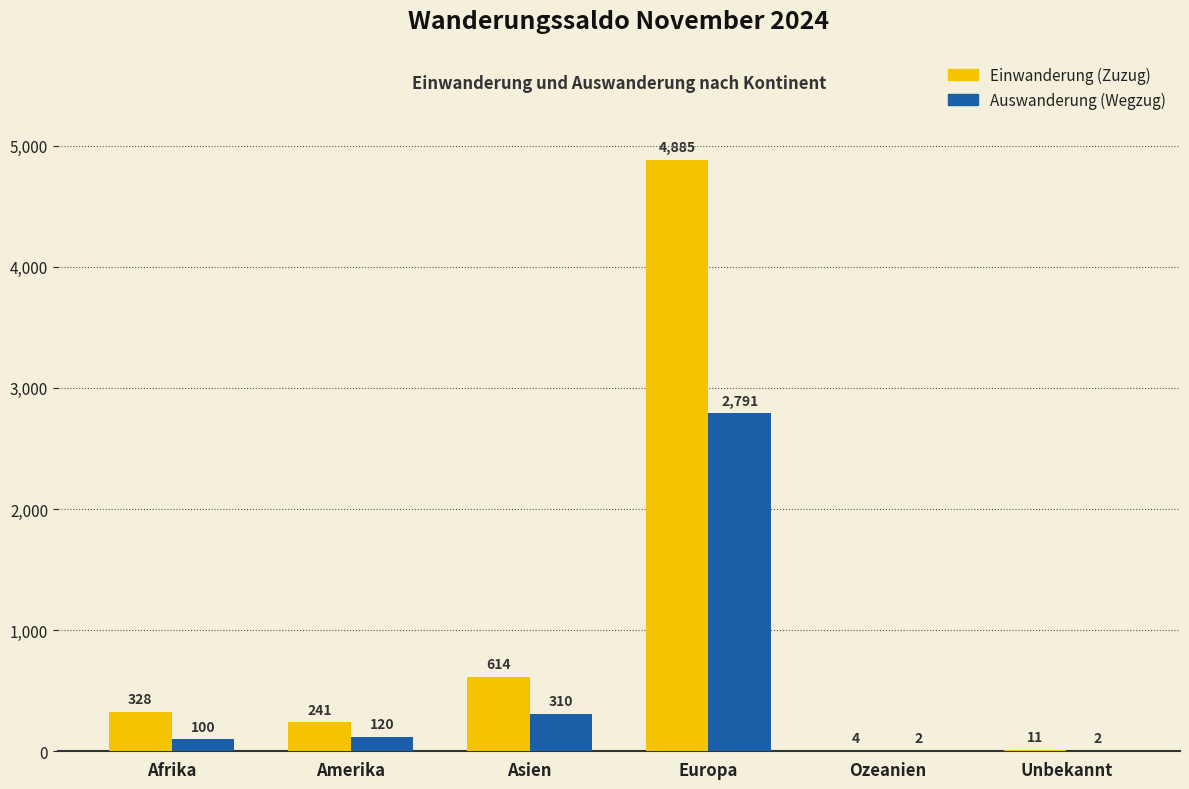

Reading left to right, transcribe all the data shown in this chart.

Einwanderung (Zuzug): 328	241	614	4885	4	11
Auswanderung (Wegzug): 100	120	310	2791	2	2